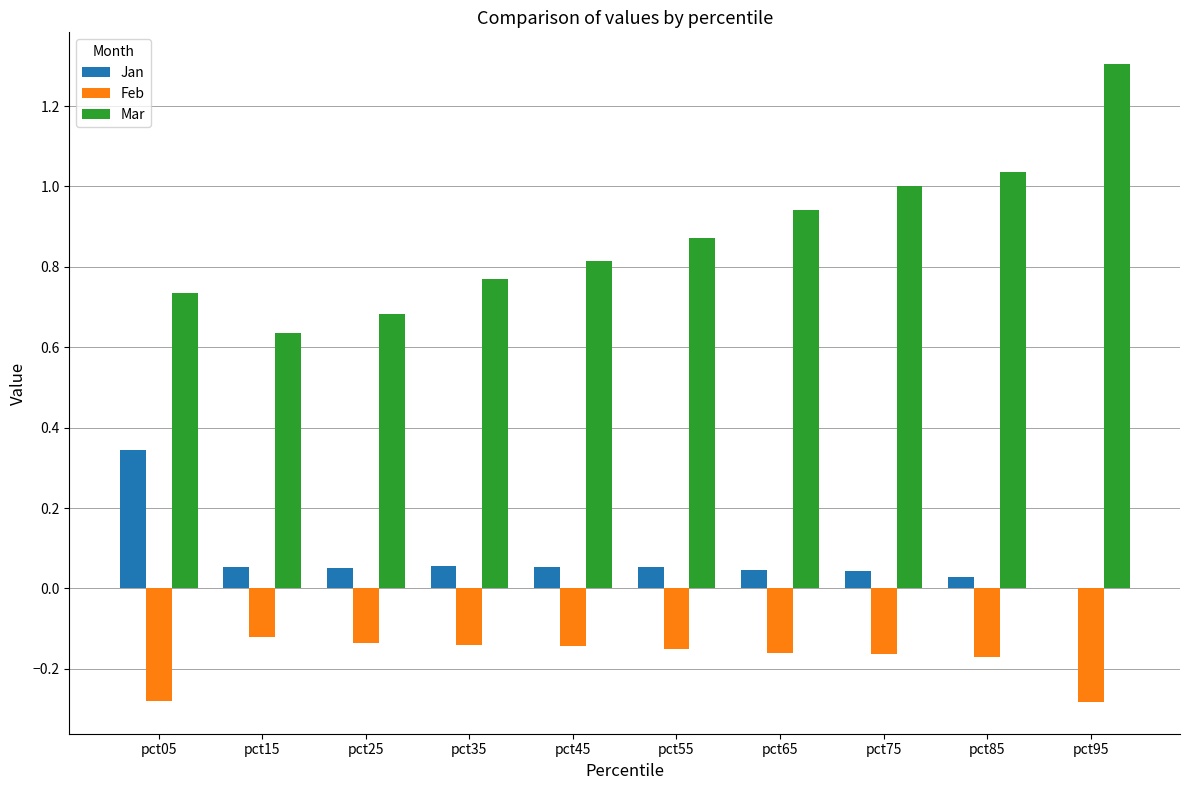

At which category is the sum across all series the highest?

pct95